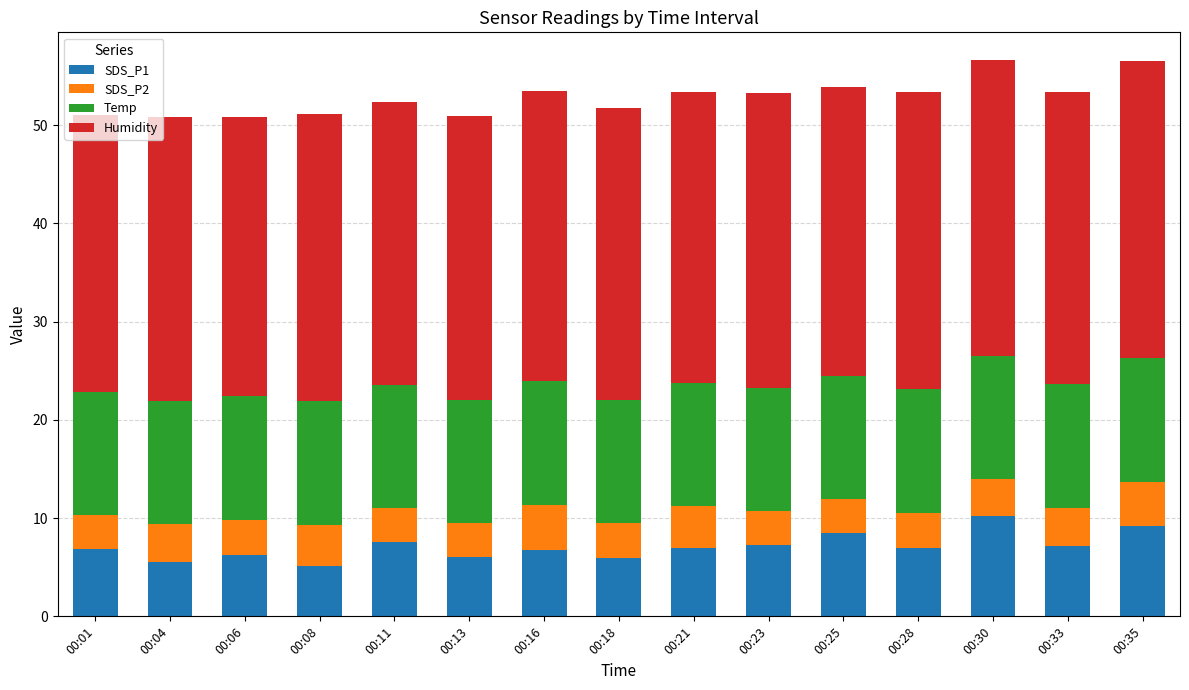

What is the highest value of the SDS_P1 series?

10.2